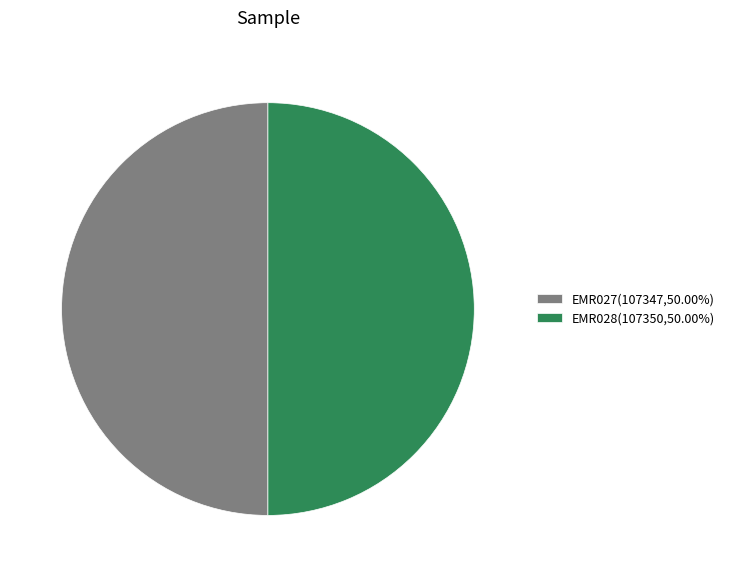

What is the ratio of the value at EMR027(107347,50.00%) to the value at EMR028(107350,50.00%)?

1.0